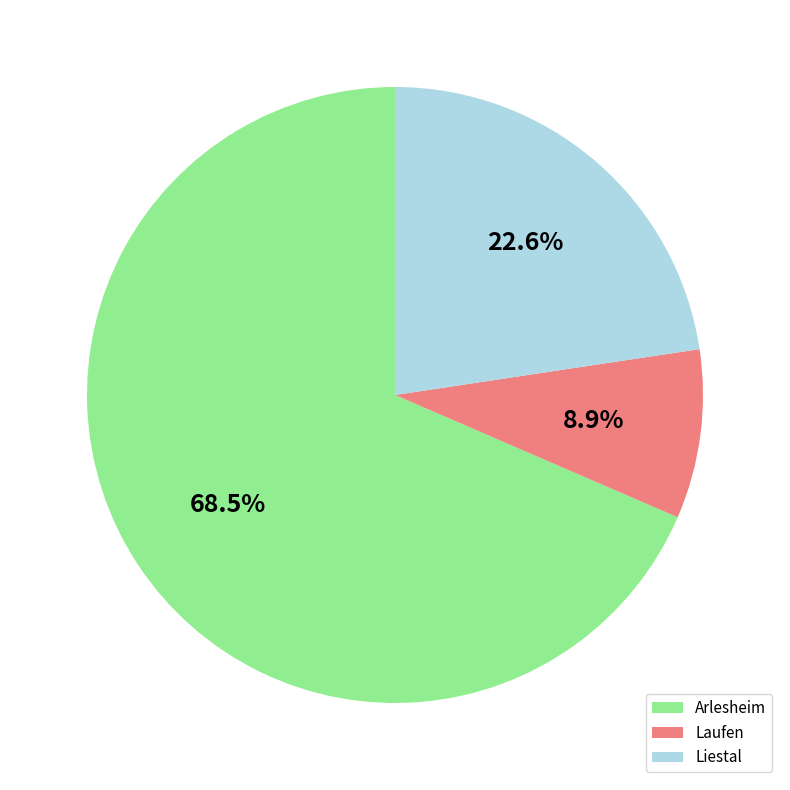

Which category has the biggest portion of the pie?

Arlesheim